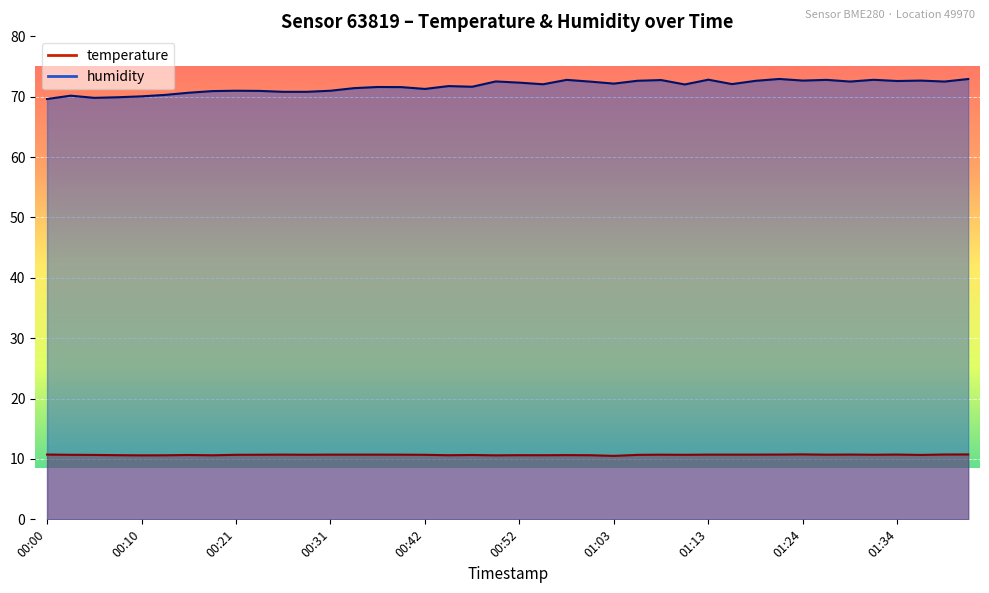

What is the difference between the maximum and minimum values in the temperature series?

0.2